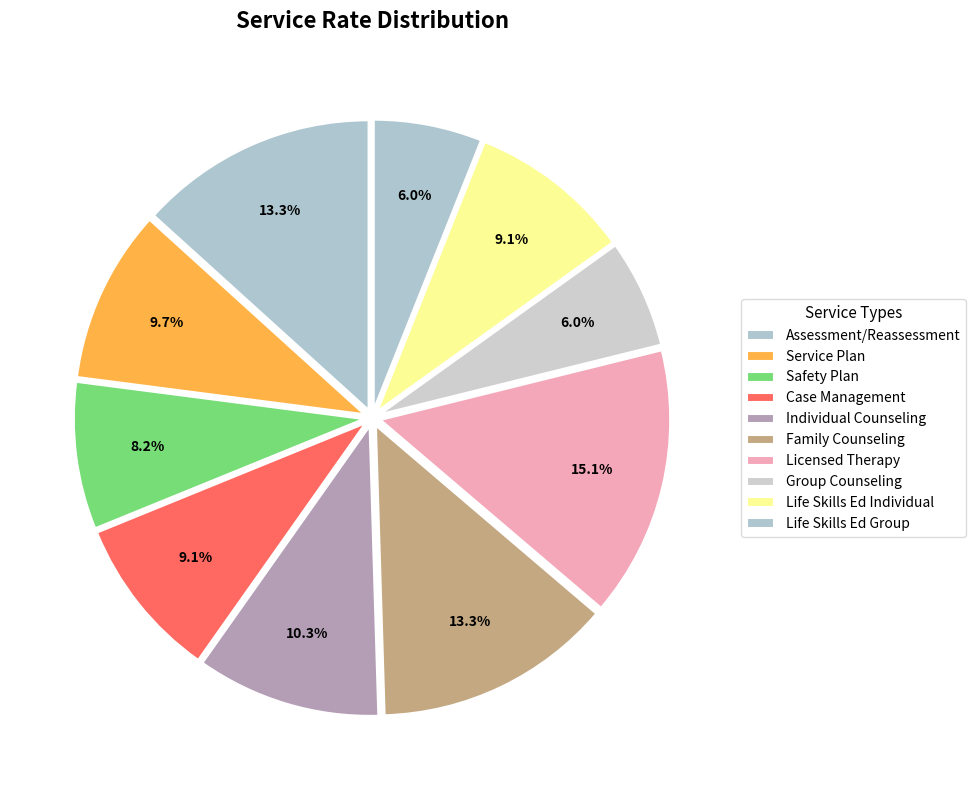

What is the largest slice in the pie chart?

Licensed Therapy